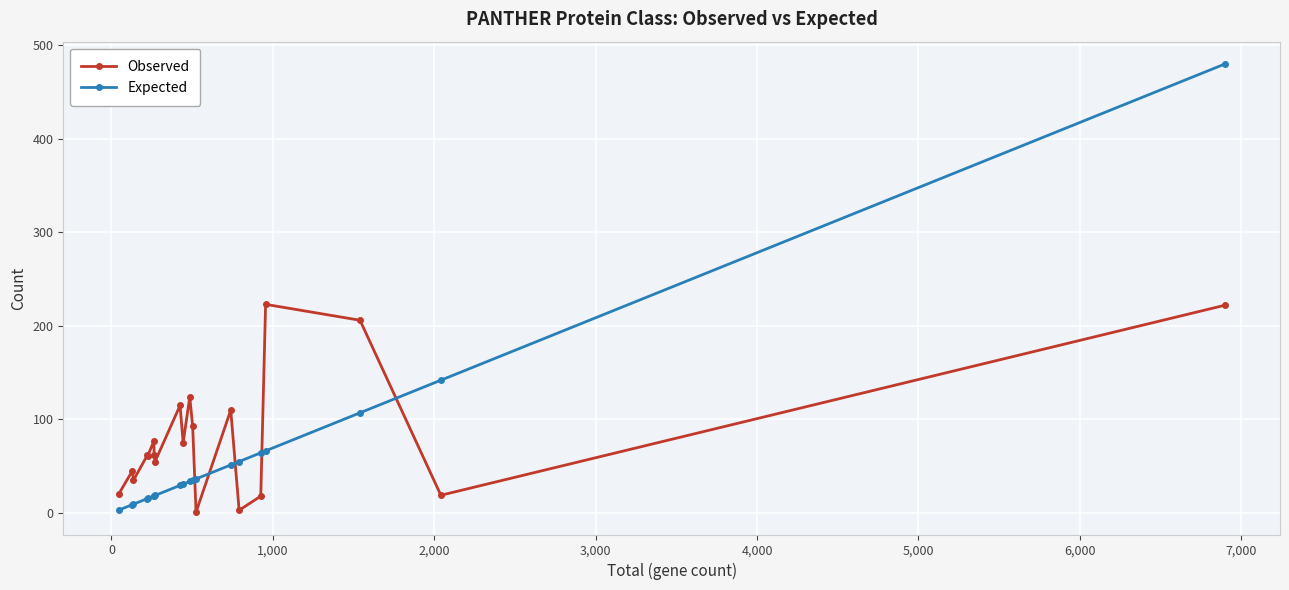

Rank the series by their maximum value, from highest to lowest.

Expected, Observed